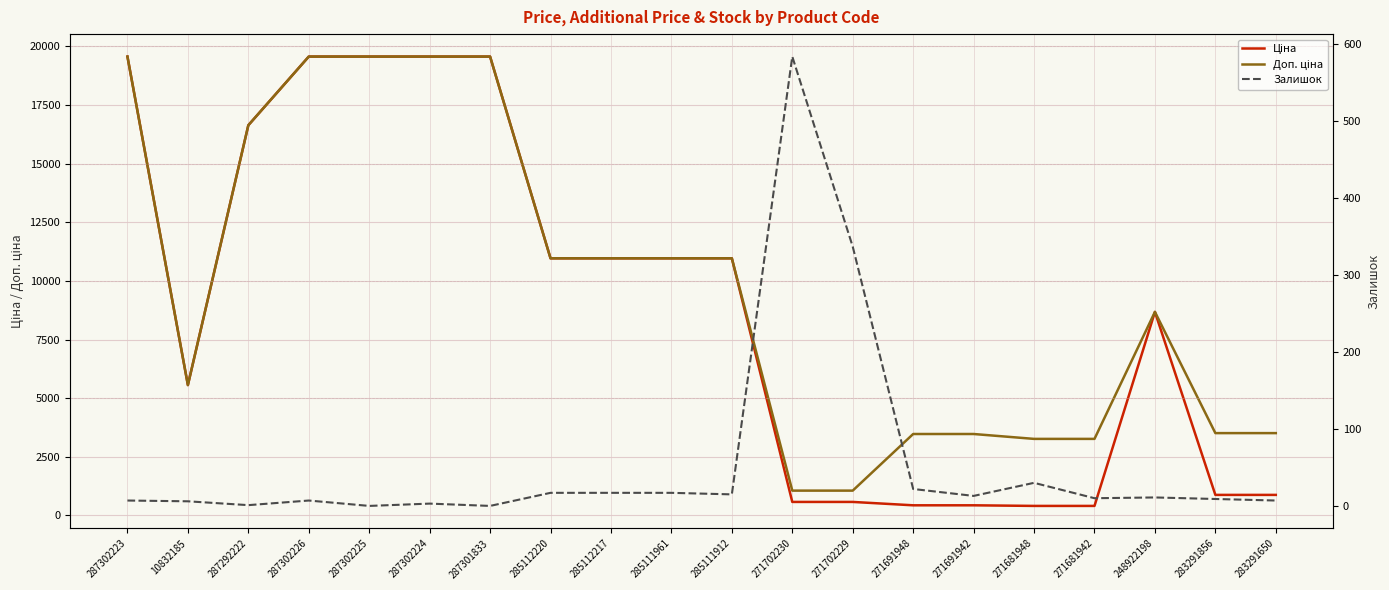

Which label corresponds to the smallest value in the chart?

287302225